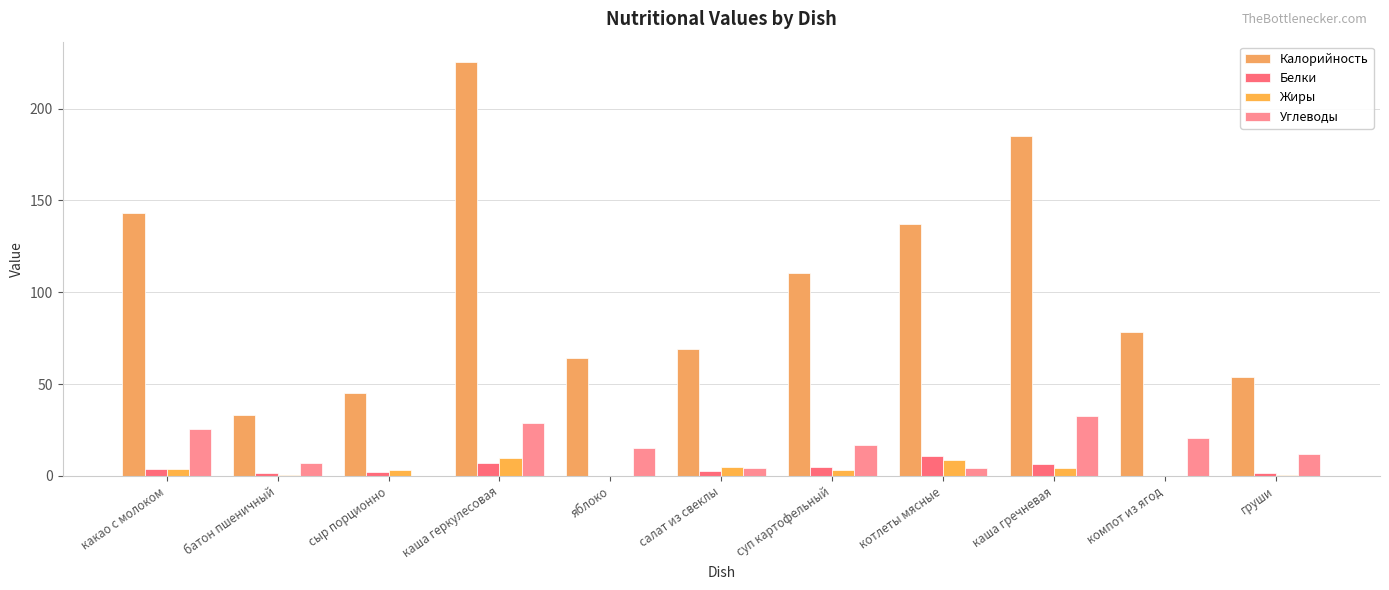

Are the bars horizontal?

No